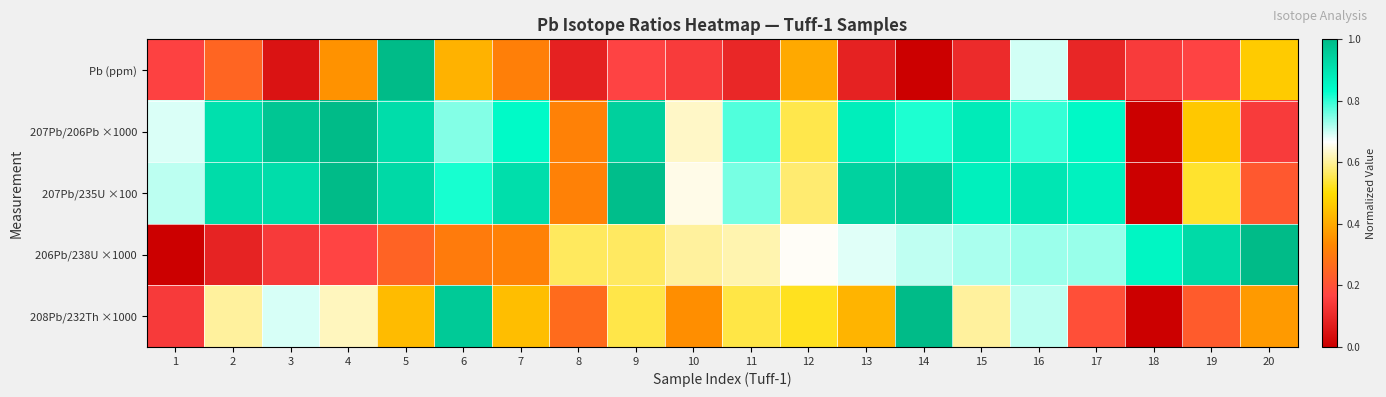

Reading left to right, list all the values displayed in this chart.

Pb (ppm): 1=0.2	2=0.2	3=0.0	4=0.4	5=1.0	6=0.4	7=0.3	8=0.1	9=0.2	10=0.1	11=0.1	12=0.4	13=0.1	14=0.0	15=0.1	16=0.7	17=0.1	18=0.1	19=0.2	20=0.5
207Pb/206Pb ×1000: 1=0.7	2=0.9	3=1.0	4=1.0	5=0.9	6=0.7	7=0.8	8=0.3	9=0.9	10=0.6	11=0.8	12=0.5	13=0.9	14=0.8	15=0.9	16=0.8	17=0.8	18=0.0	19=0.5	20=0.1
207Pb/235U ×100: 1=0.7	2=0.9	3=0.9	4=1.0	5=0.9	6=0.8	7=0.9	8=0.3	9=1.0	10=0.7	11=0.8	12=0.6	13=0.9	14=1.0	15=0.9	16=0.9	17=0.9	18=0.0	19=0.5	20=0.2
206Pb/238U ×1000: 1=0.0	2=0.1	3=0.1	4=0.2	5=0.2	6=0.3	7=0.3	8=0.6	9=0.6	10=0.6	11=0.6	12=0.7	13=0.7	14=0.7	15=0.7	16=0.7	17=0.7	18=0.9	19=0.9	20=1.0
208Pb/232Th ×1000: 1=0.1	2=0.6	3=0.7	4=0.6	5=0.4	6=1.0	7=0.4	8=0.3	9=0.5	10=0.3	11=0.5	12=0.5	13=0.4	14=1.0	15=0.6	16=0.7	17=0.2	18=0.0	19=0.2	20=0.4